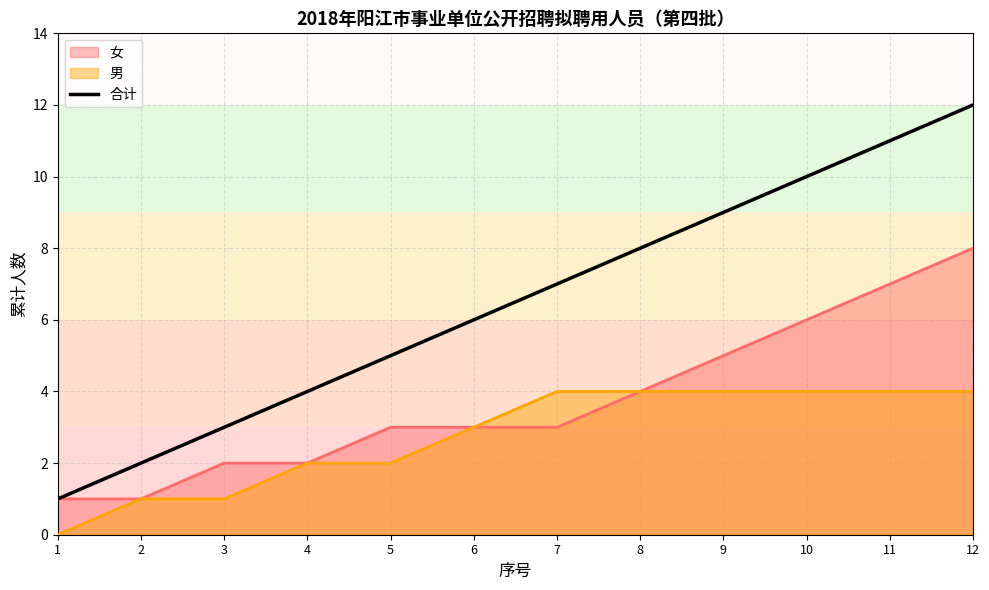

How many series are shown in this chart?

3